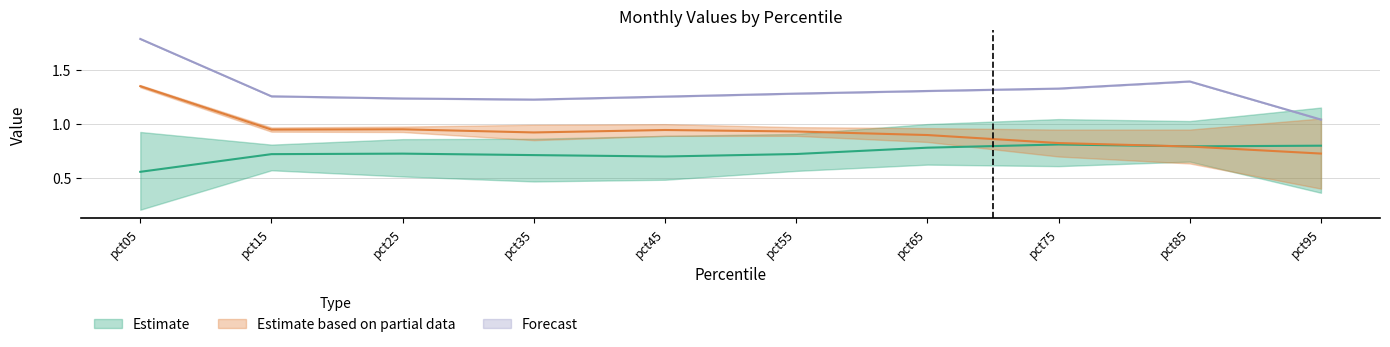

What is the maximum value for Forecast?

1.8